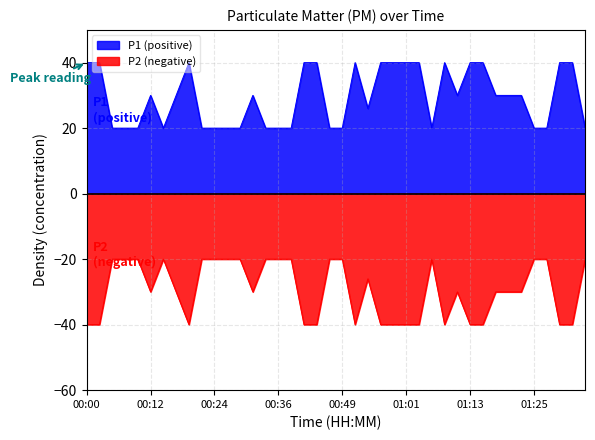

What is the difference between the P2 values at 01:23 and 00:15?

10